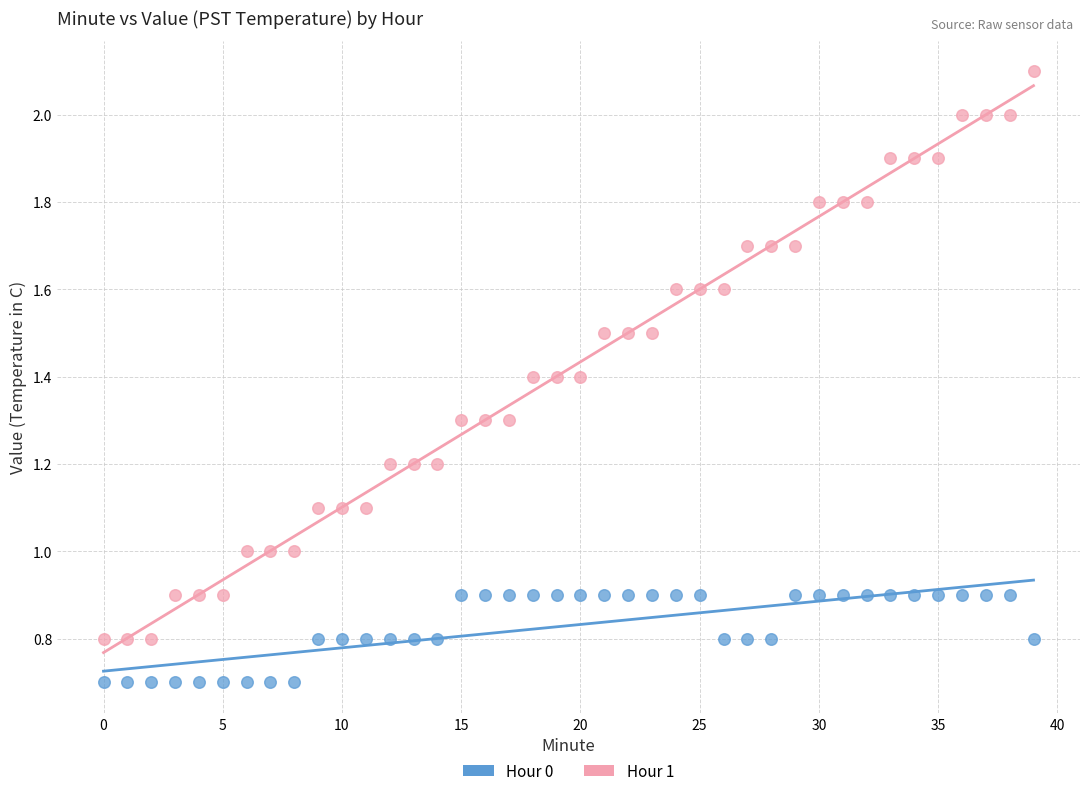

Across all data points, what is the range of Y values (max minus min)?

1.4